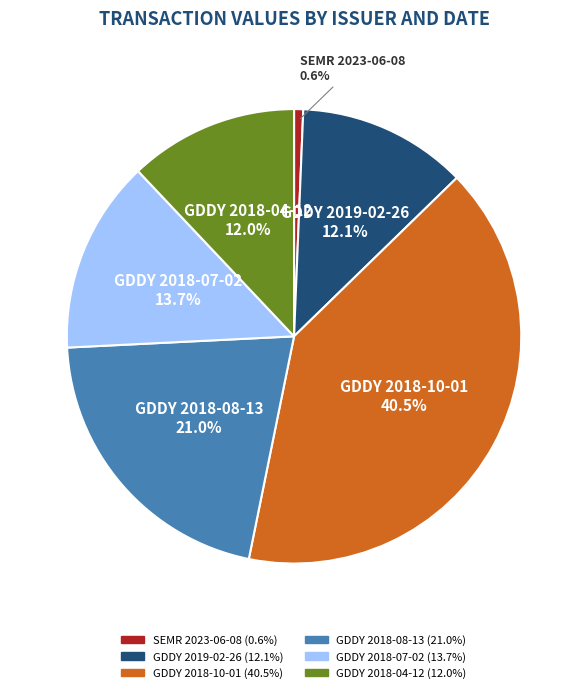

True or false: SEMR 2023-06-08 accounts for 11% of the total.

False